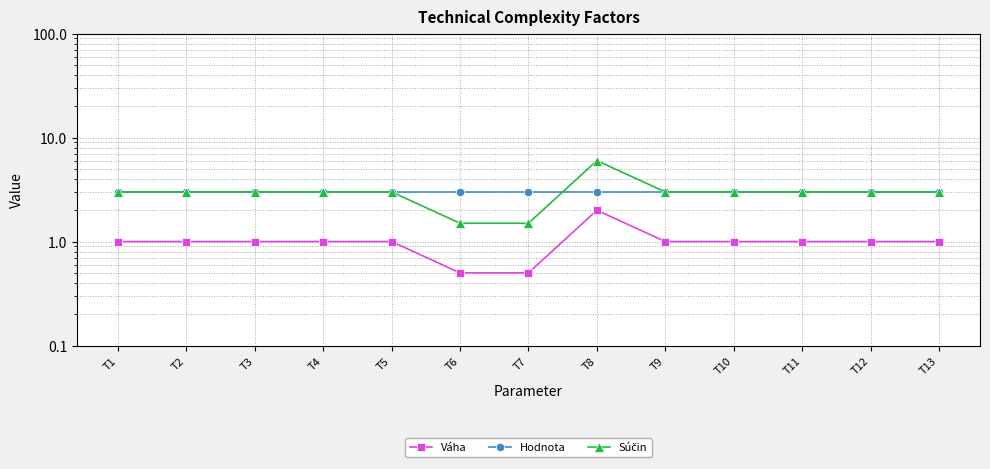

What is the approximate value of Súčin at T9?

3.0